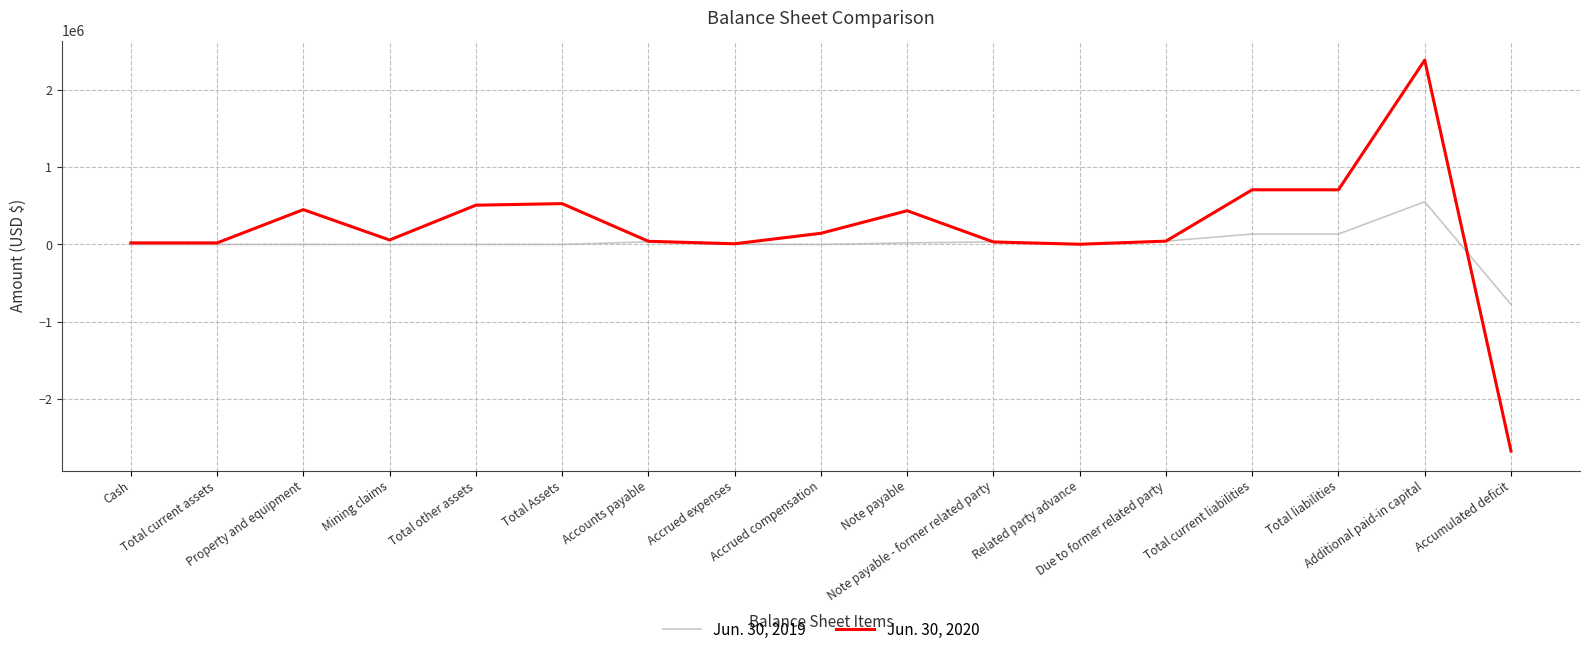

What is the minimum value for Jun. 30, 2020?

-2669774